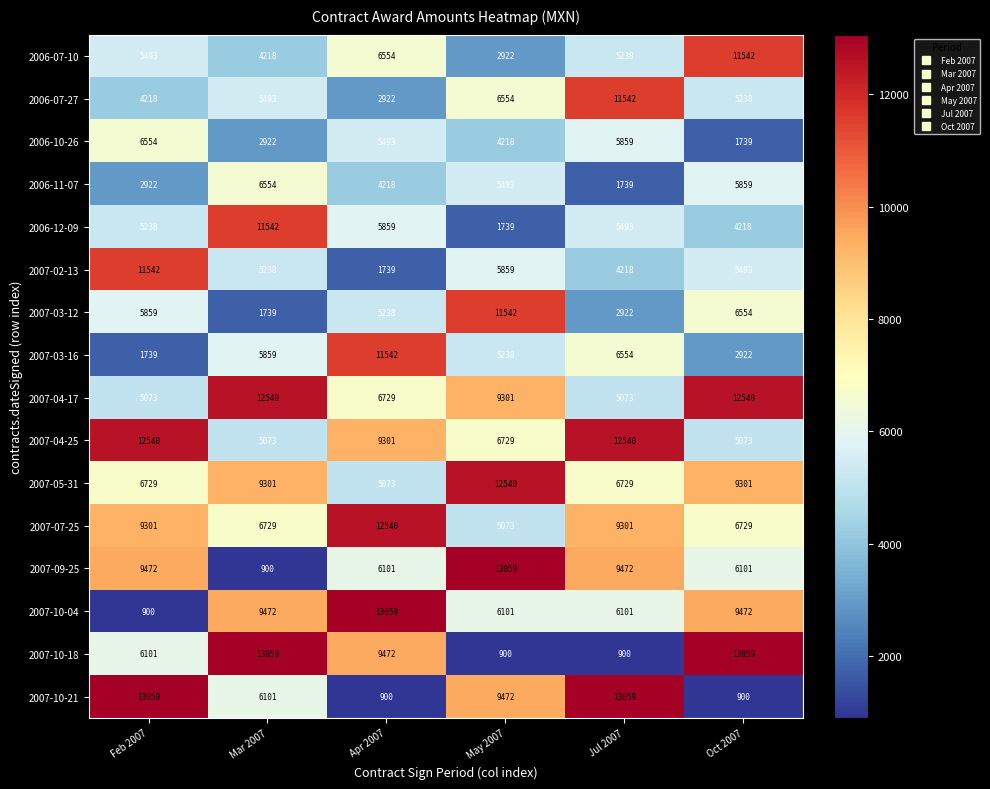

How many data points in 2006-11-07 are less than 5493?

3